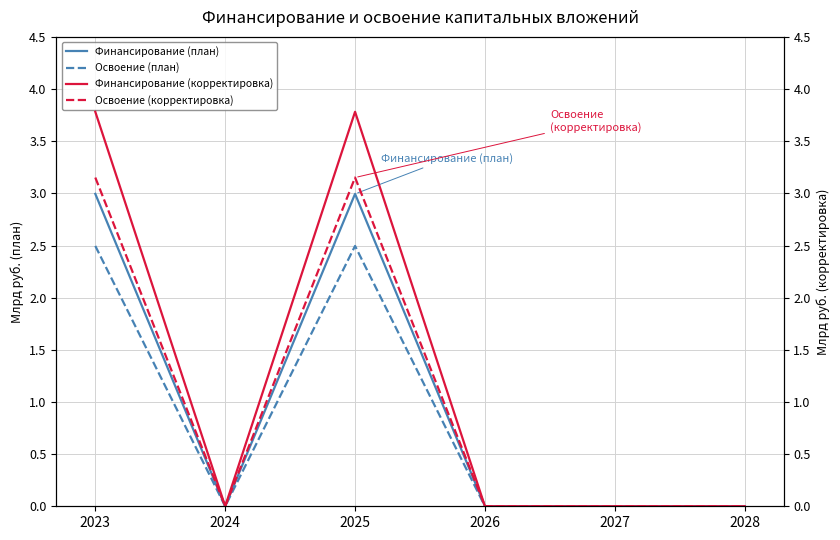

What is the spread (max minus min) of values at 2025?

1.3